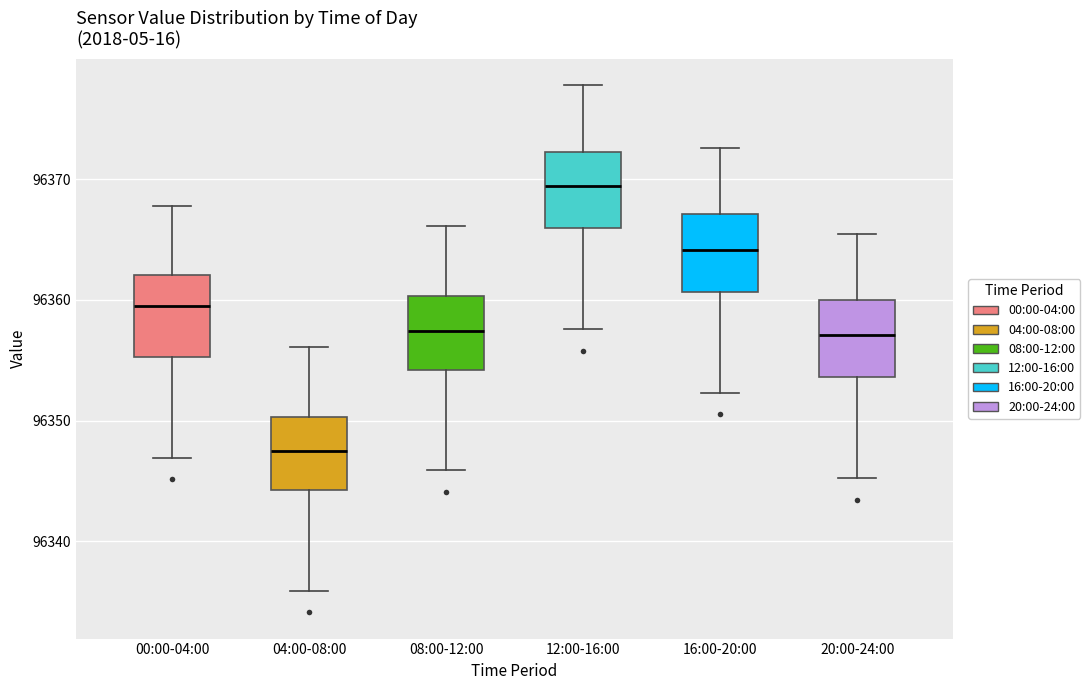

Where does the lower whisker of the box for 12:00-16:00 end on the y-axis? The values are not printed on the chart, so give them approximately, as read against the axis.

96358